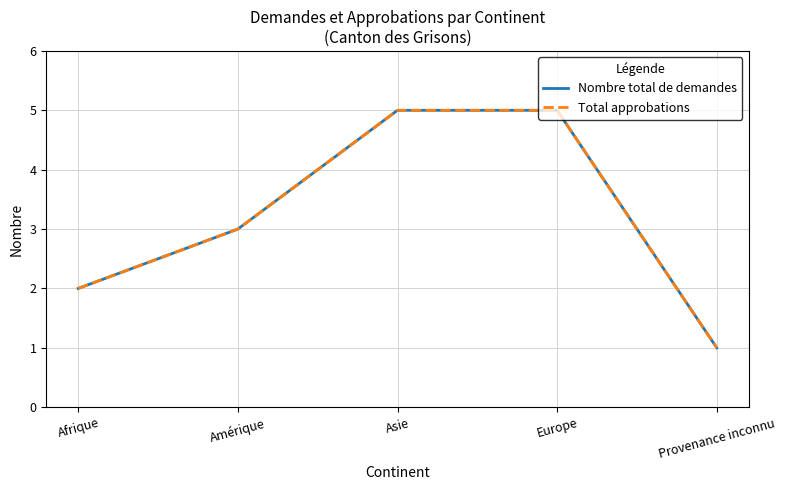

What is the difference between the Nombre total de demandes values at Europe and Provenance inconnu?

4